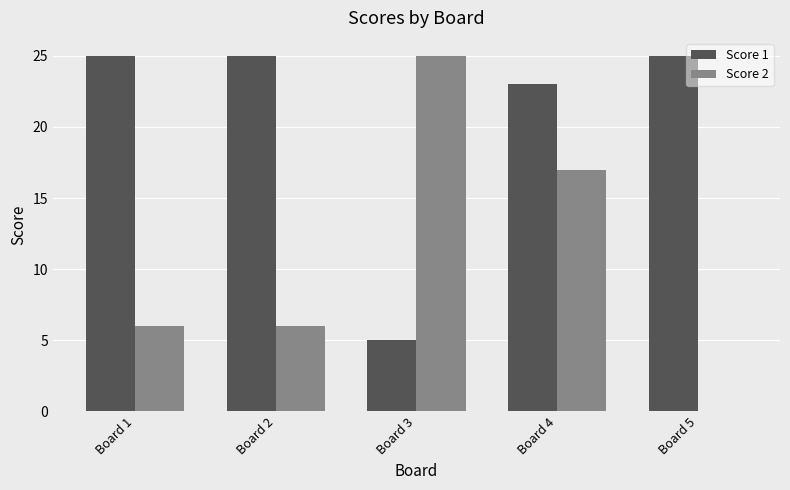

What are all the series names shown in the legend?

Score 1, Score 2